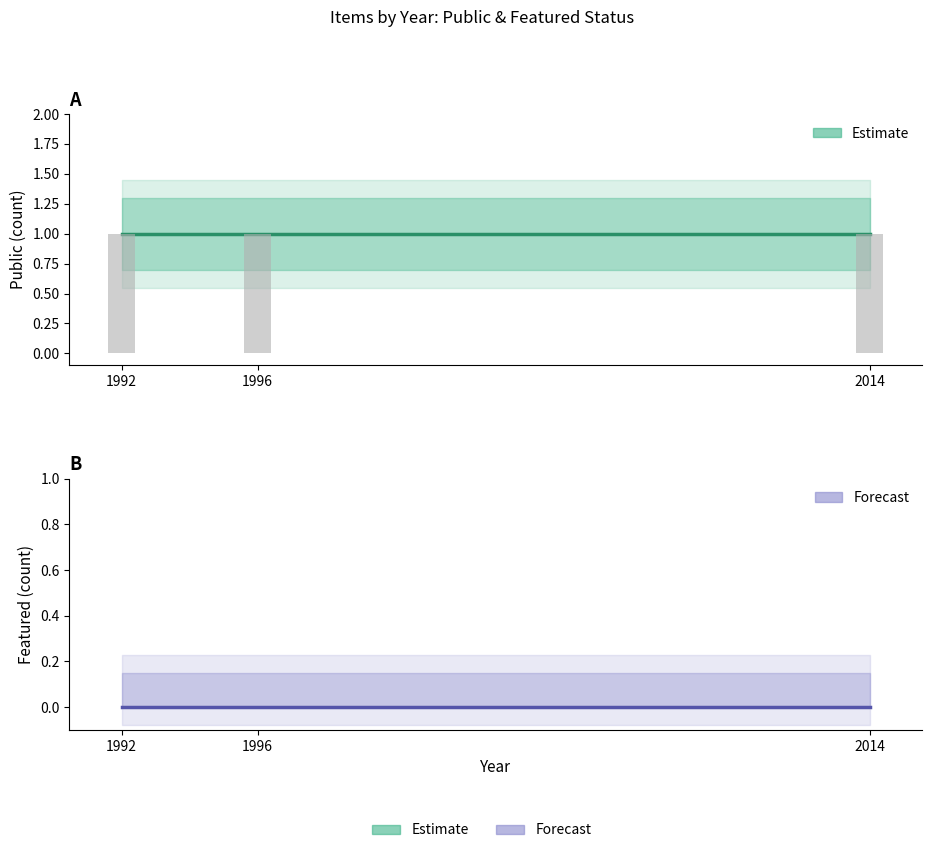

Reading left to right, extract all data points from this chart.

public: 1992=1	1996=1	2014=1
featured: 1992=0	1996=0	2014=0